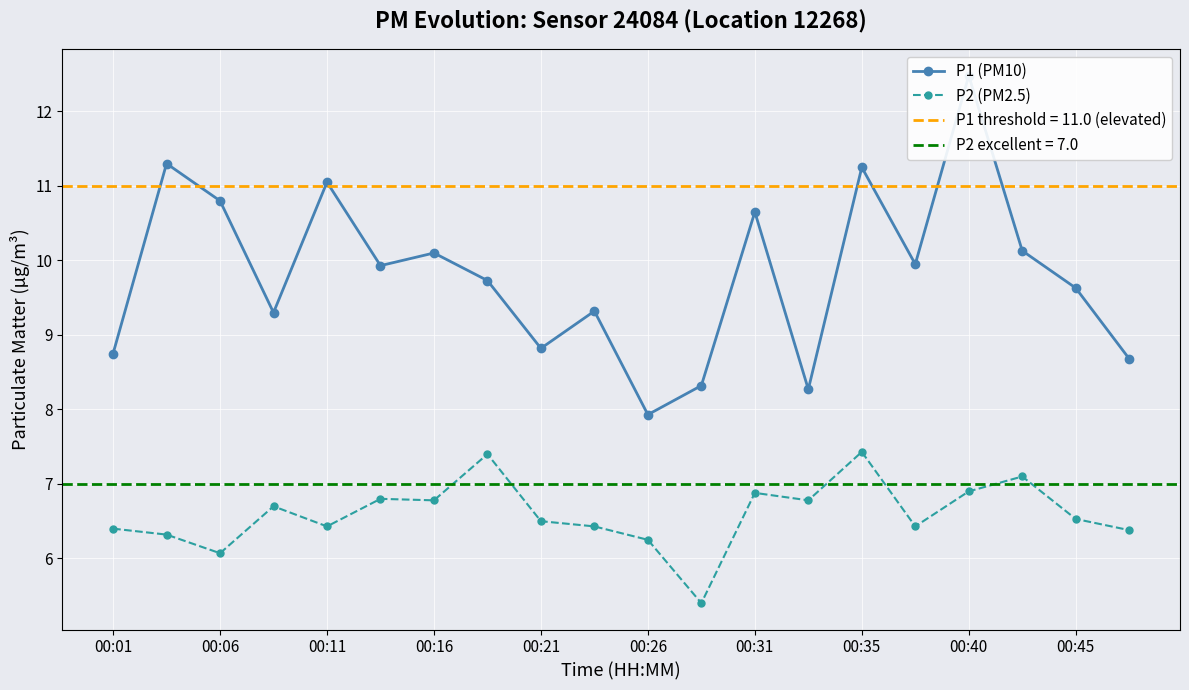

What is the difference between the maximum and minimum values in the P1 (PM10) series?

4.6